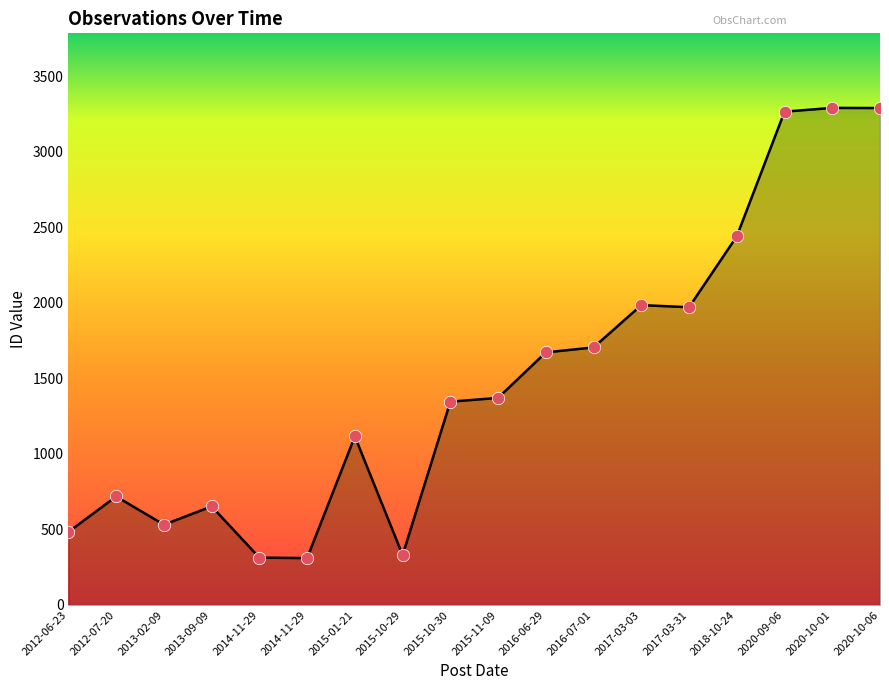

What is the ratio of the value at 2015-10-30 to the value at 2013-09-09?

2.1